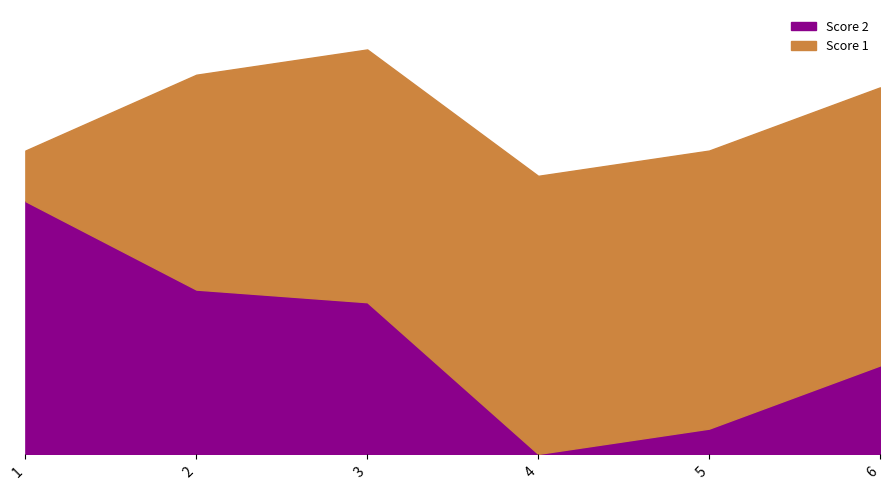

What is the total value across all series at 1?

24